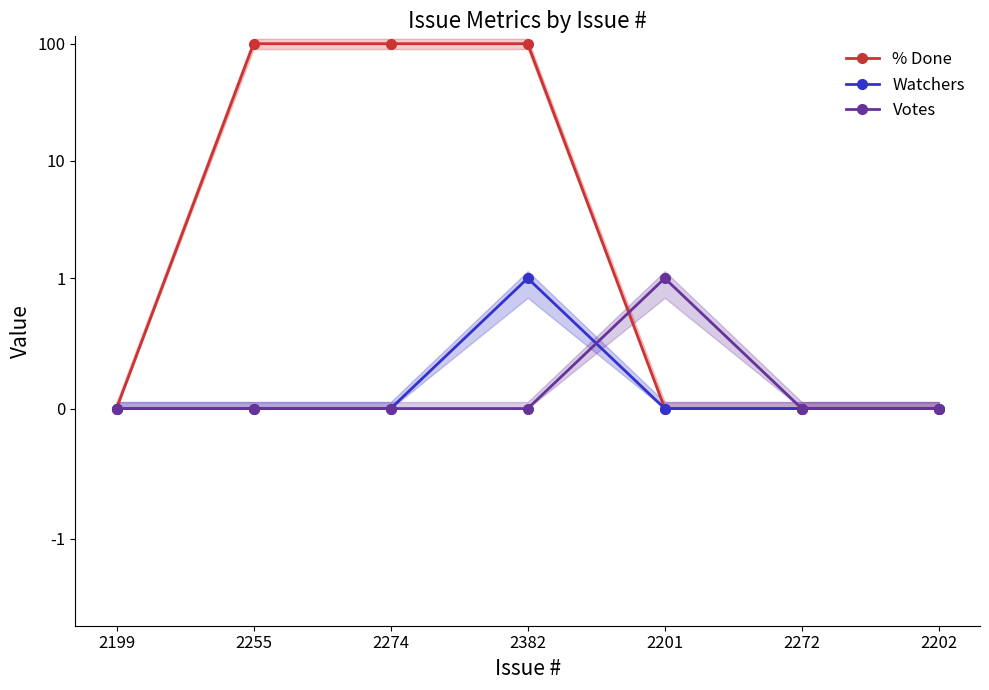

What is the maximum value shown in the chart?

100